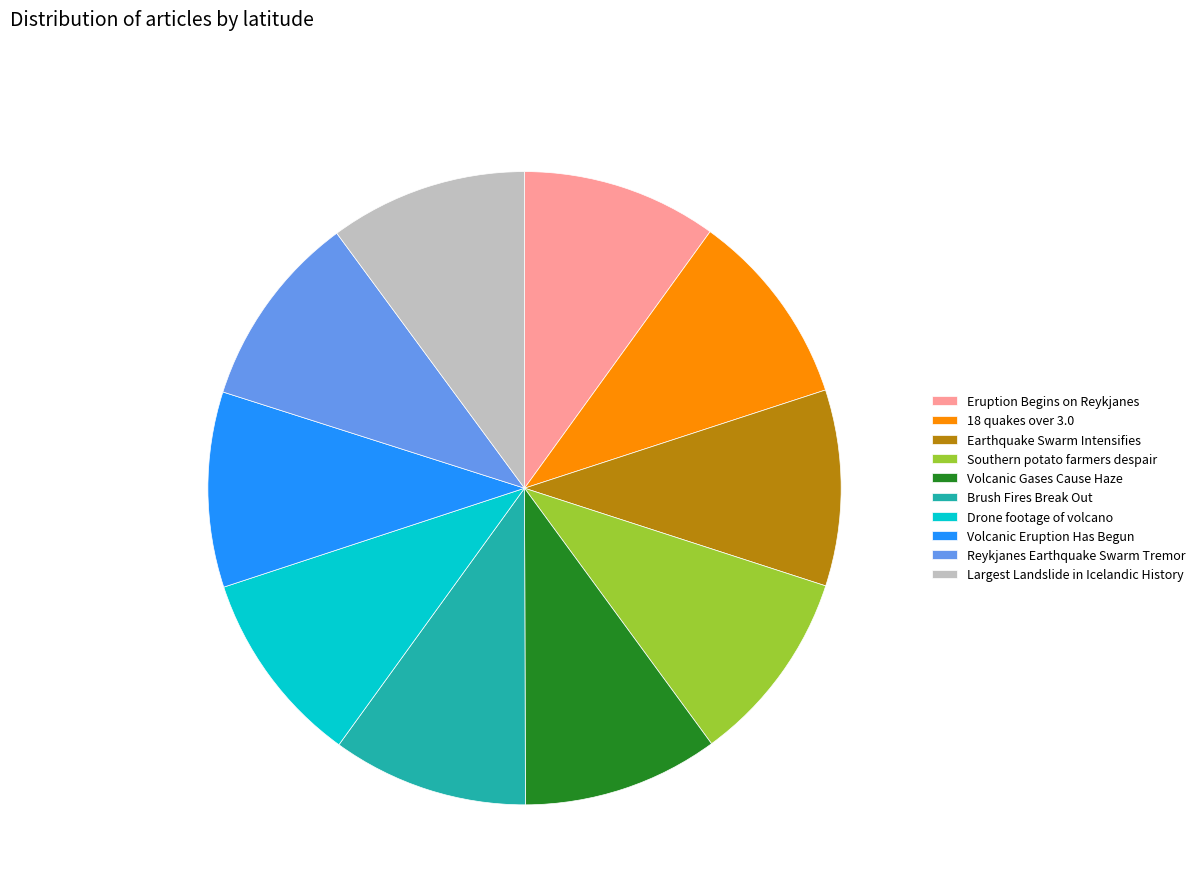

True or false: Drone footage of volcano accounts for 10% of the total.

True